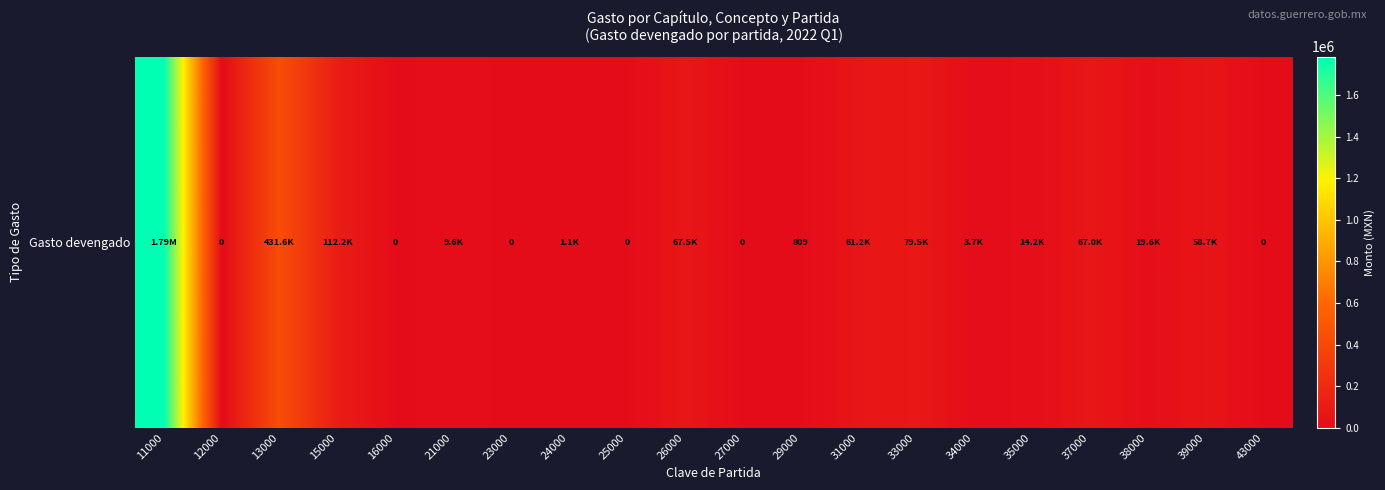

Where does the data first go above 14161?

11000